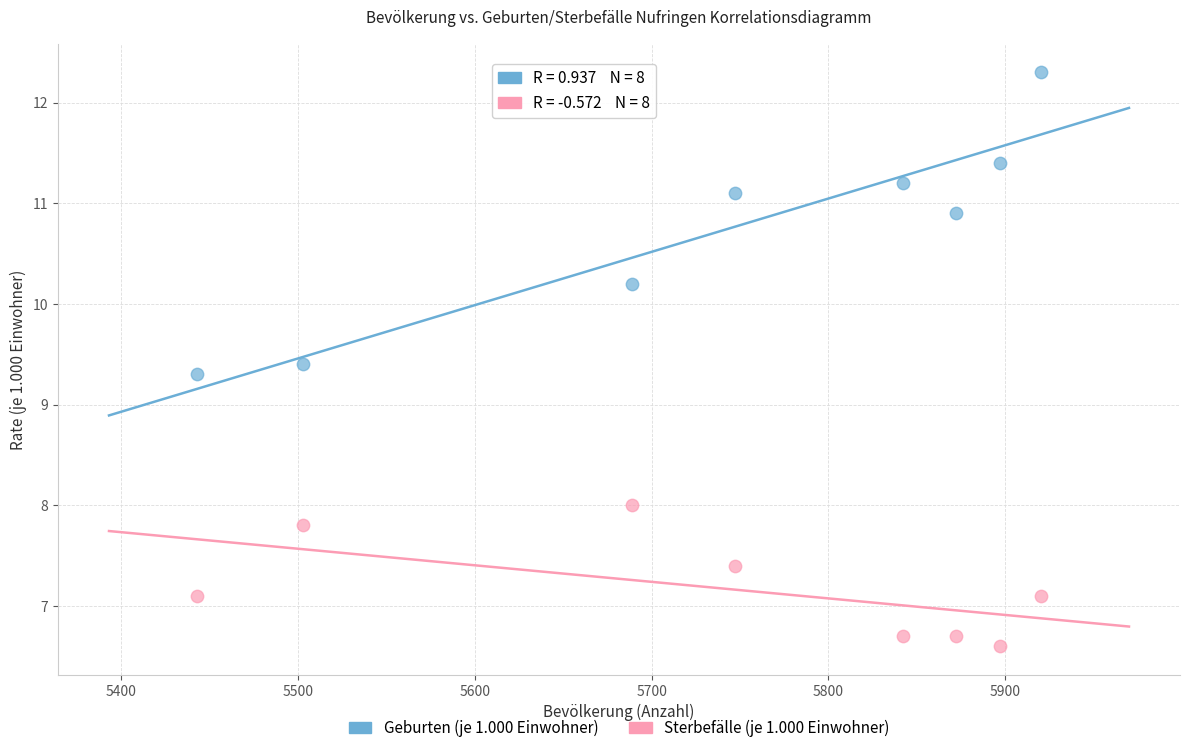

What are all the series names shown in the legend?

Geburten (je 1.000 Einwohner), Sterbefälle (je 1.000 Einwohner)